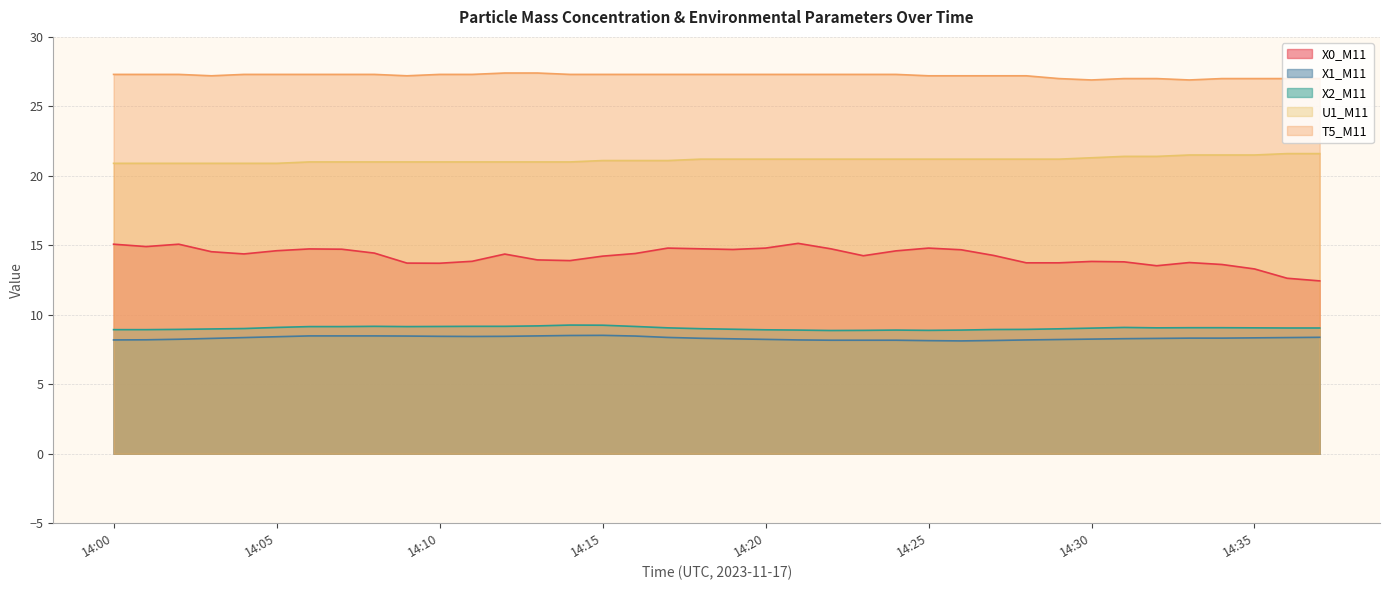

What is the total value across all series at 14:22?

80.3